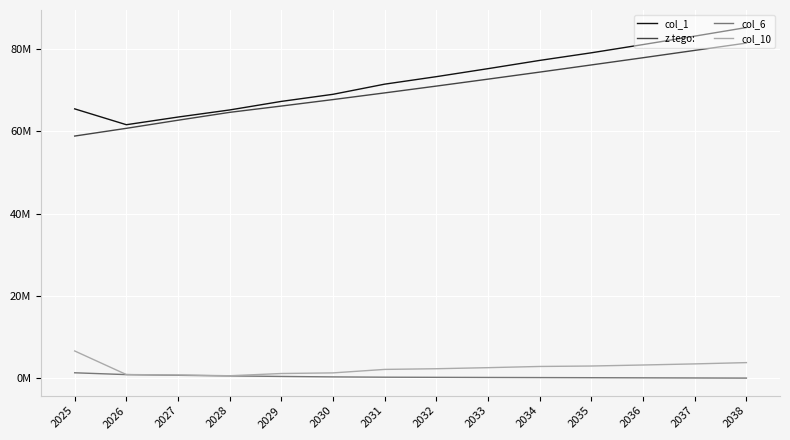

What is the value of the col_1 point at the 2nd from the left?

61617013.0